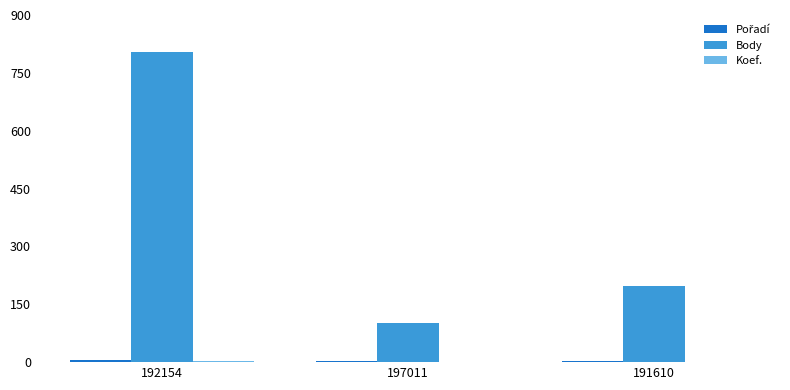

Which series has the widest spread of values?

Body